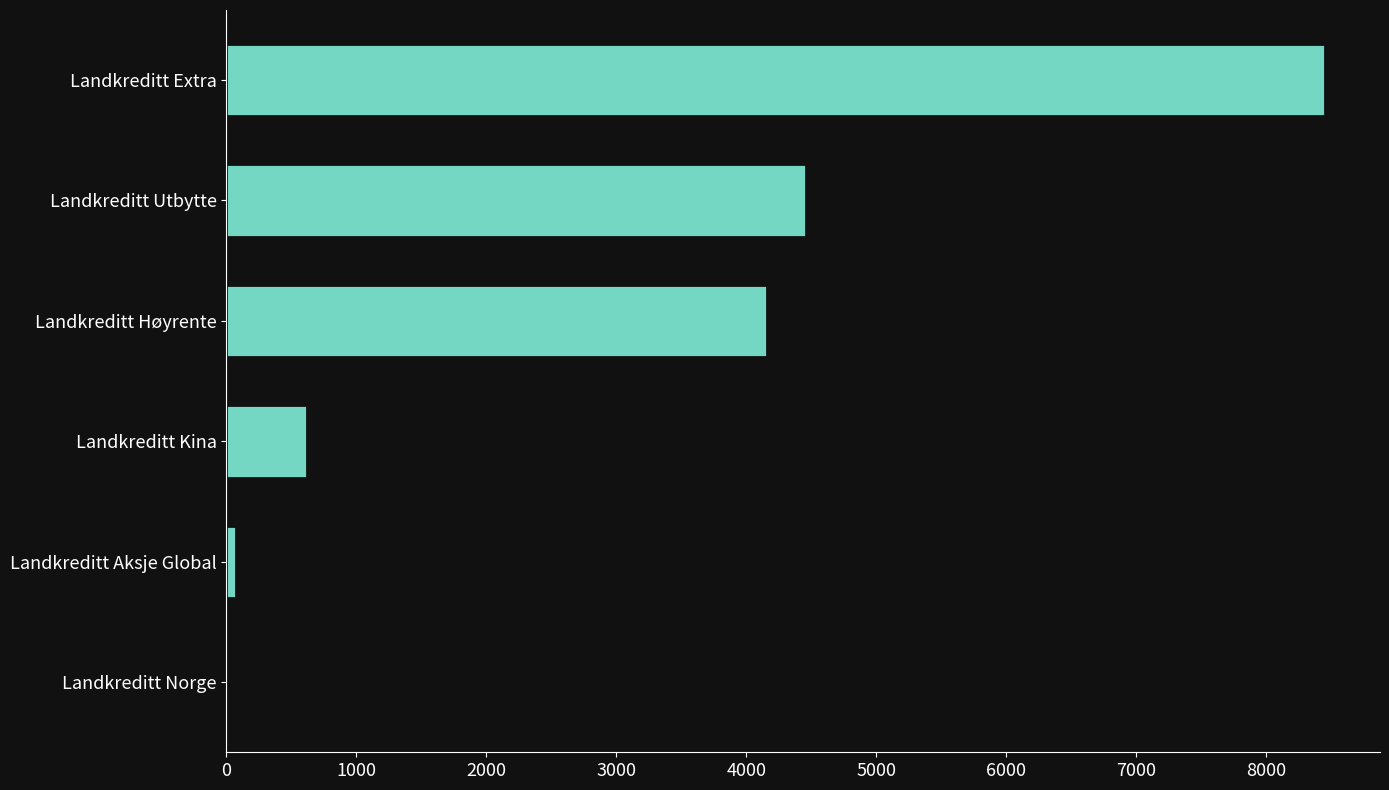

What is the change in value from Landkreditt Kina to Landkreditt Extra?

+7831